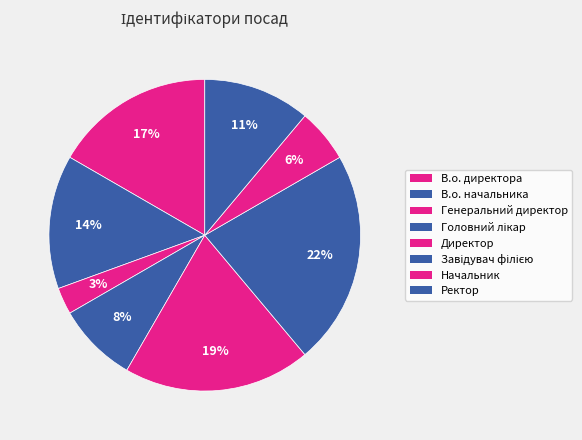

What percentage is NOT represented by Ректор?

88.9%